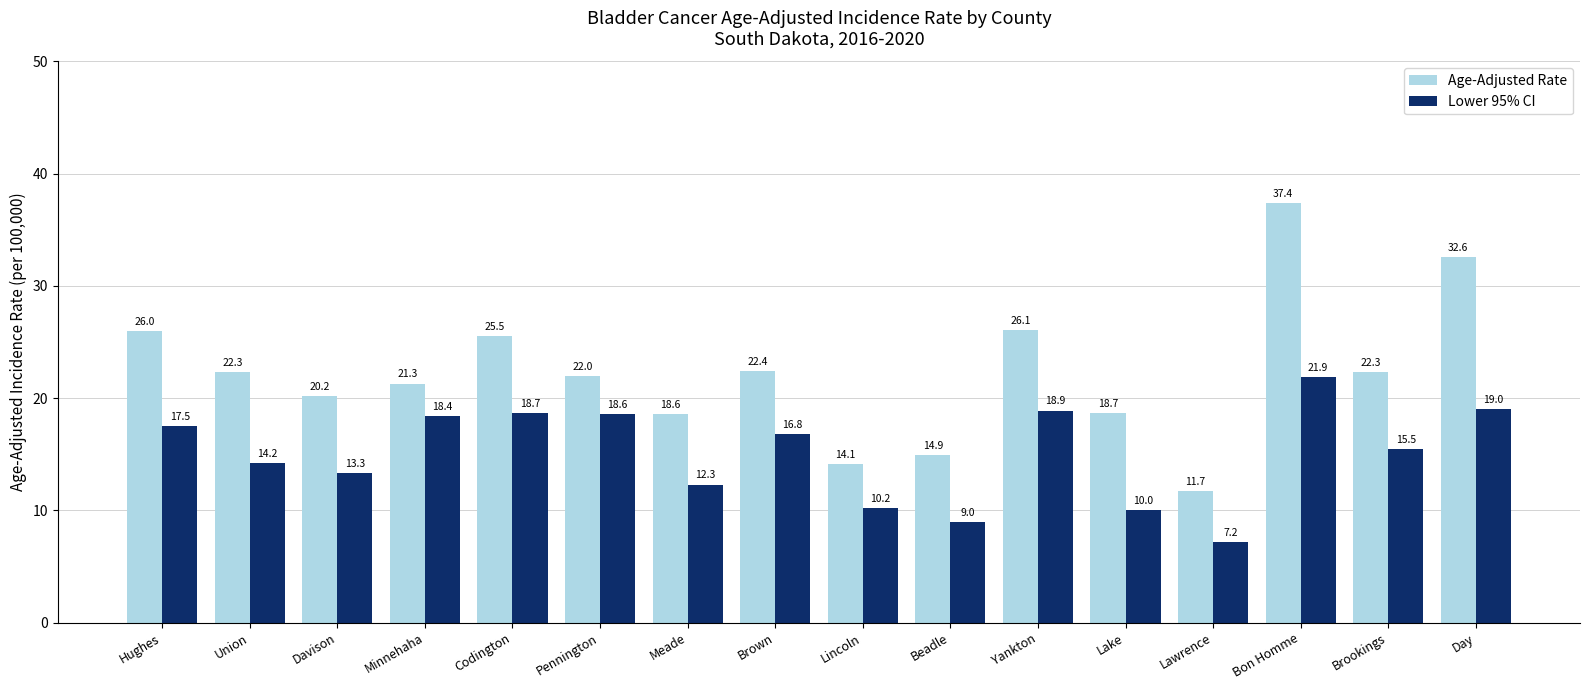

What is the label of the 8th bar from the left?

Brown